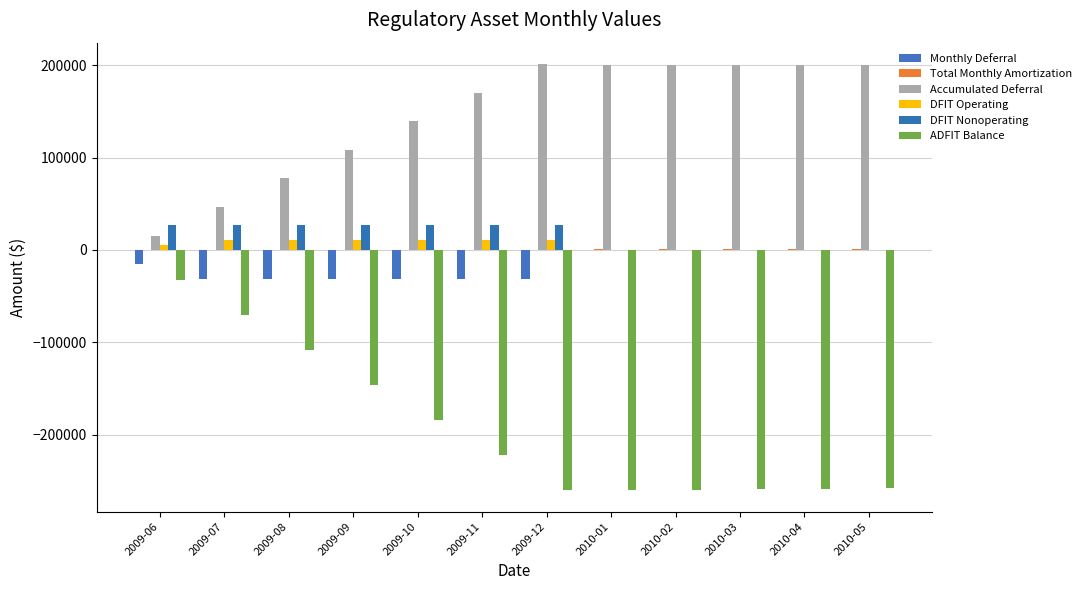

At which label does ADFIT Balance first exceed -222157?

2009-06